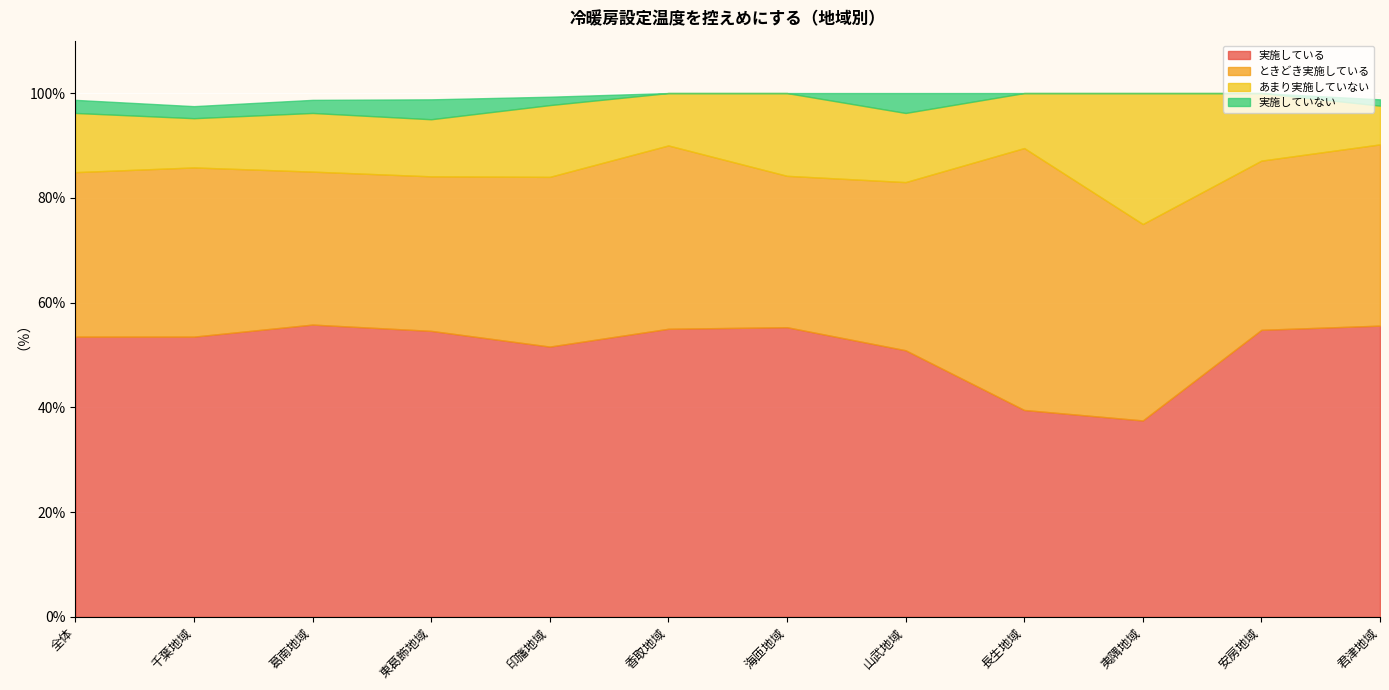

Reading left to right, transcribe all the data shown in this chart.

実施している: 全体=53.5	千葉地域=53.5	葛南地域=55.8	東葛飾地域=54.6	印旛地域=51.6	香取地域=55.0	海匝地域=55.3	山武地域=50.9	長生地域=39.5	夷隅地域=37.5	安房地域=54.8	君津地域=55.6
ときどき実施している: 全体=31.4	千葉地域=32.3	葛南地域=29.2	東葛飾地域=29.5	印旛地域=32.4	香取地域=35.0	海匝地域=28.9	山武地域=32.1	長生地域=50.0	夷隅地域=37.5	安房地域=32.3	君津地域=34.6
あまり実施していない: 全体=11.3	千葉地域=9.4	葛南地域=11.2	東葛飾地域=10.9	印旛地域=13.7	香取地域=10.0	海匝地域=15.8	山武地域=13.2	長生地域=10.5	夷隅地域=25.0	安房地域=12.9	君津地域=7.4
実施していない: 全体=2.5	千葉地域=2.3	葛南地域=2.5	東葛飾地域=3.8	印旛地域=1.6	香取地域=0.0	海匝地域=0.0	山武地域=3.8	長生地域=0.0	夷隅地域=0.0	安房地域=0.0	君津地域=1.2